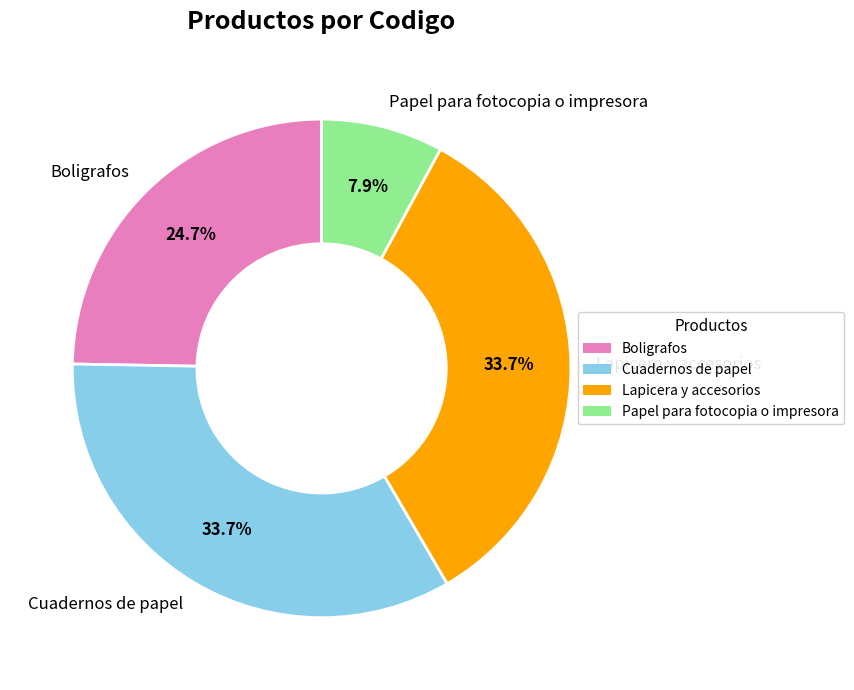

The Lapicera y accesorios slice represents 23% of the pie. True or false?

False